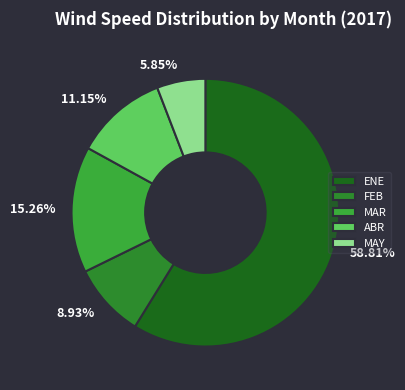

To the nearest percent, what is the combined percentage of ENE and ABR?

70%